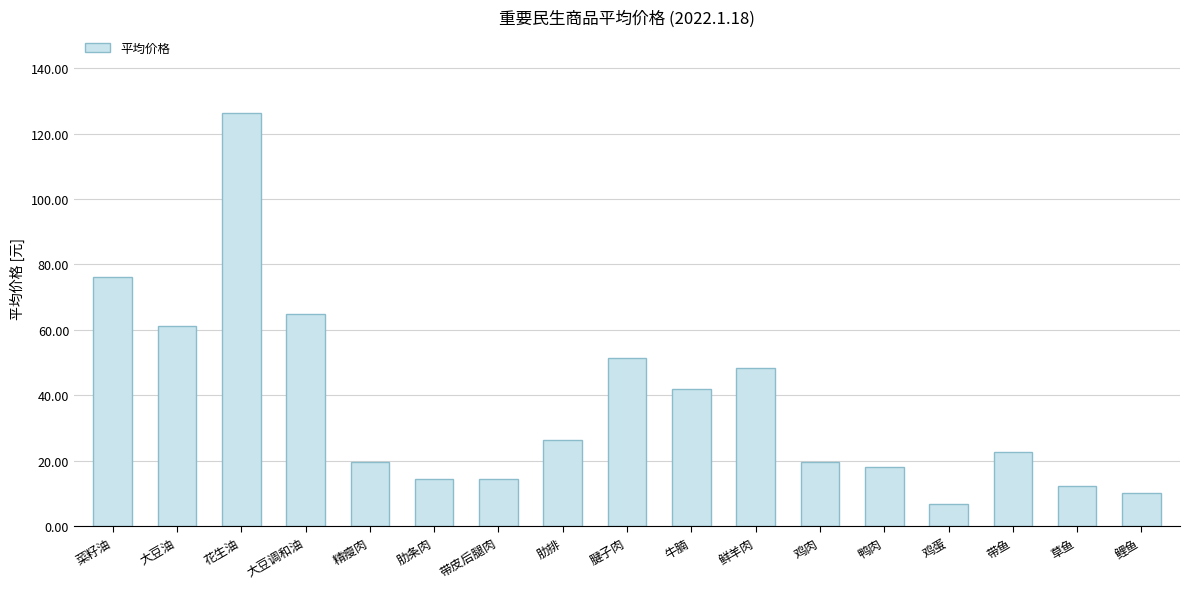

The chart shows a value of 24.5 at 带皮后腿肉. True or false?

False